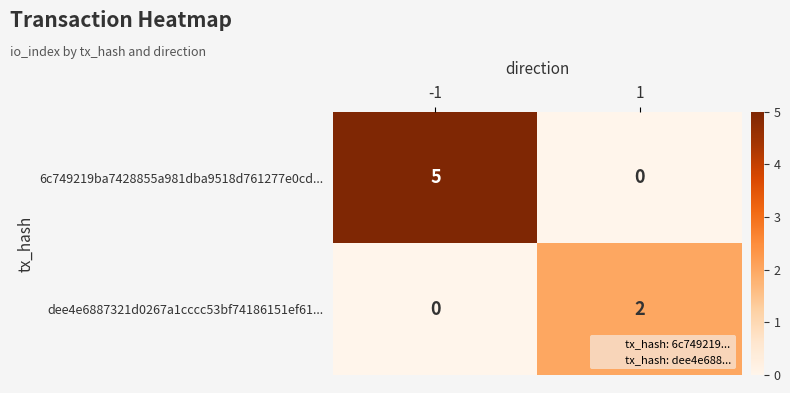

Which series has the largest total across all categories?

6c749219ba7428855a981dba9518d761277e0cd...